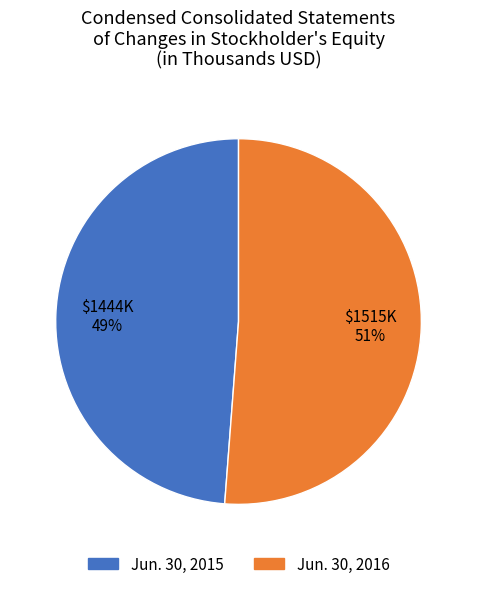

Approximately how many times larger is the value at Jun. 30, 2015 compared to Jun. 30, 2016?

1.0